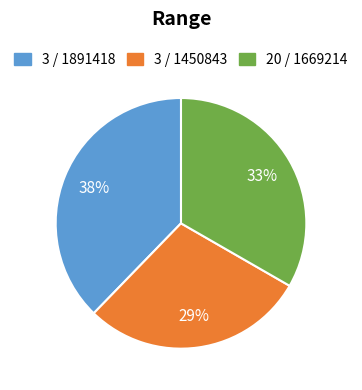

Count the number of slices in the pie.

3